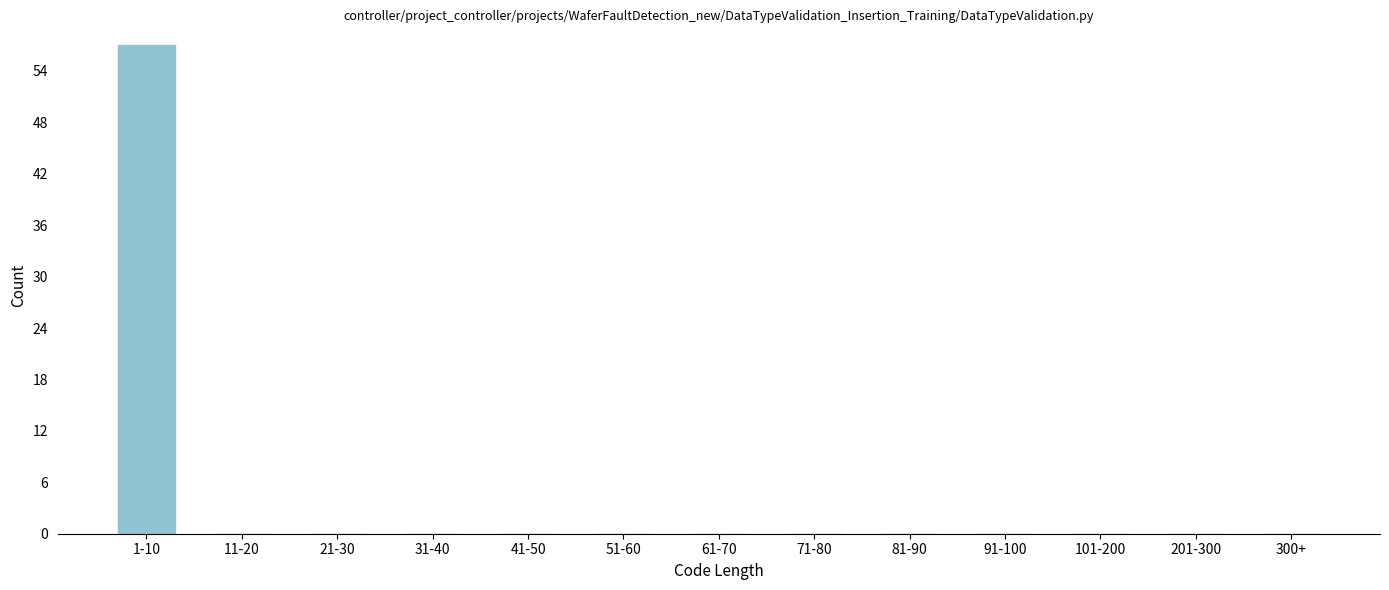

Reading left to right, list all the values displayed in this chart.

1-10=57	11-20=0	21-30=0	31-40=0	41-50=0	51-60=0	61-70=0	71-80=0	81-90=0	91-100=0	101-200=0	201-300=0	300+=0